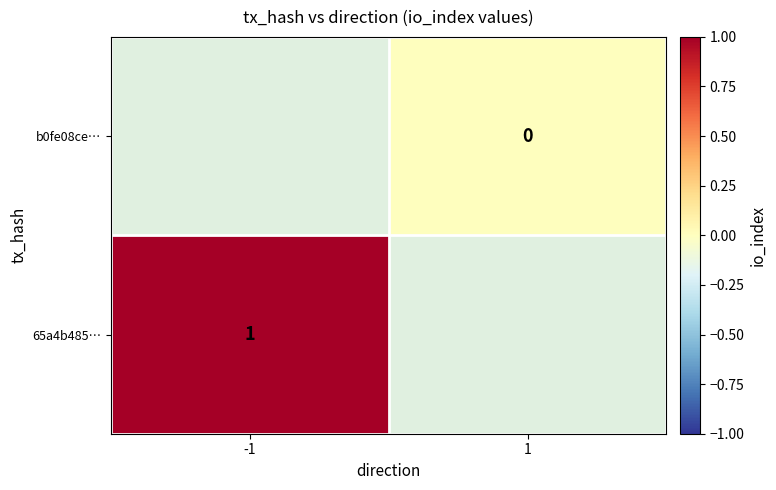

Is it true that 65a4b485… equals 1 at -1?

True